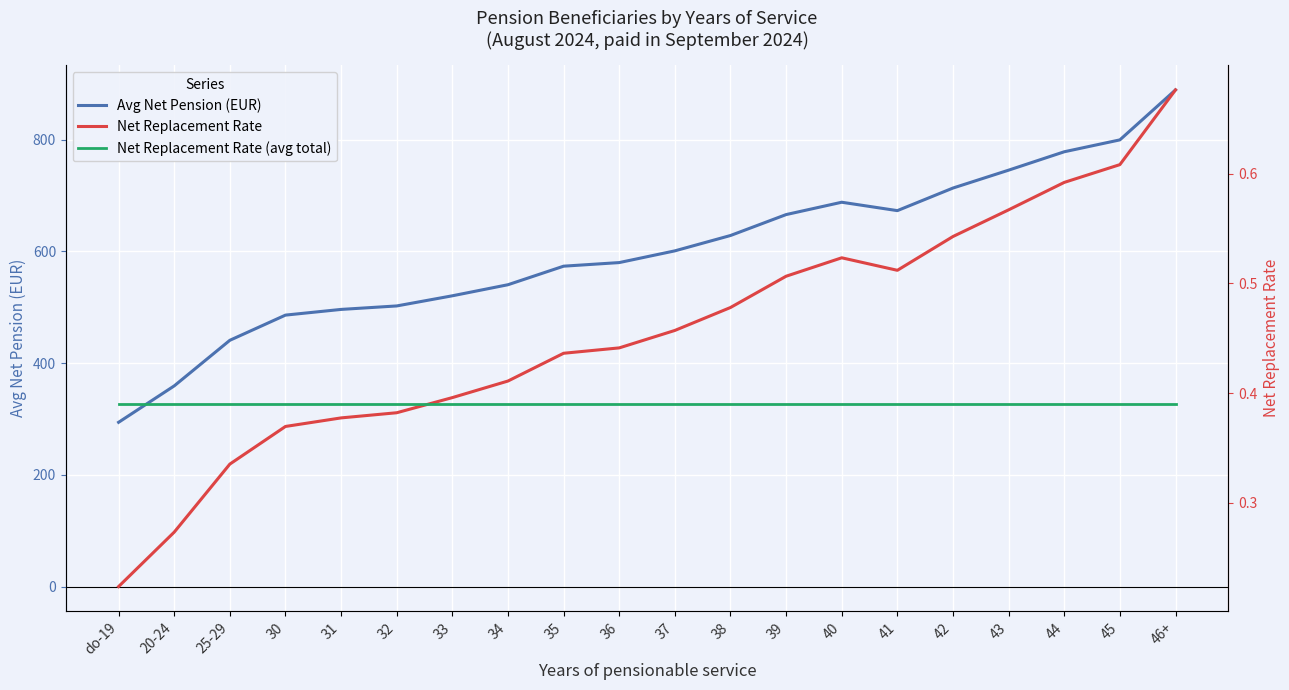

What is the difference between the highest and lowest values at 30?

485.7